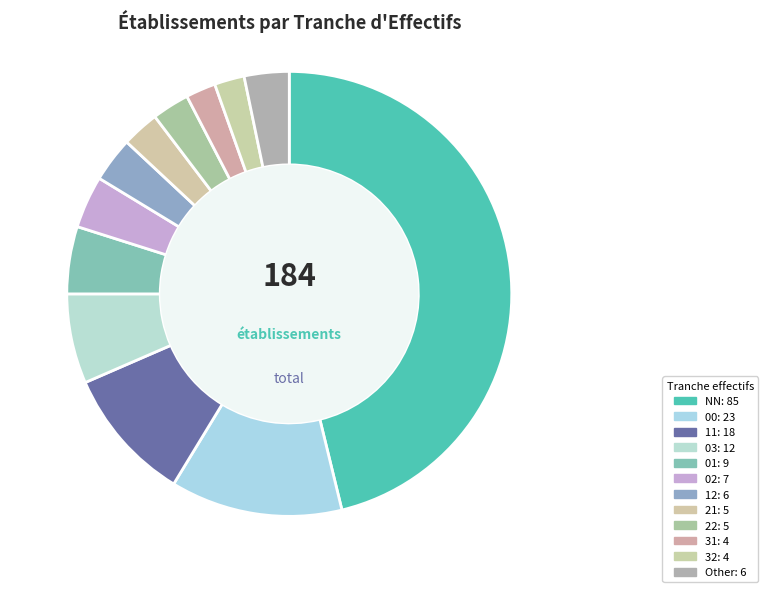

Which has a higher value, 21 or Other?

Other